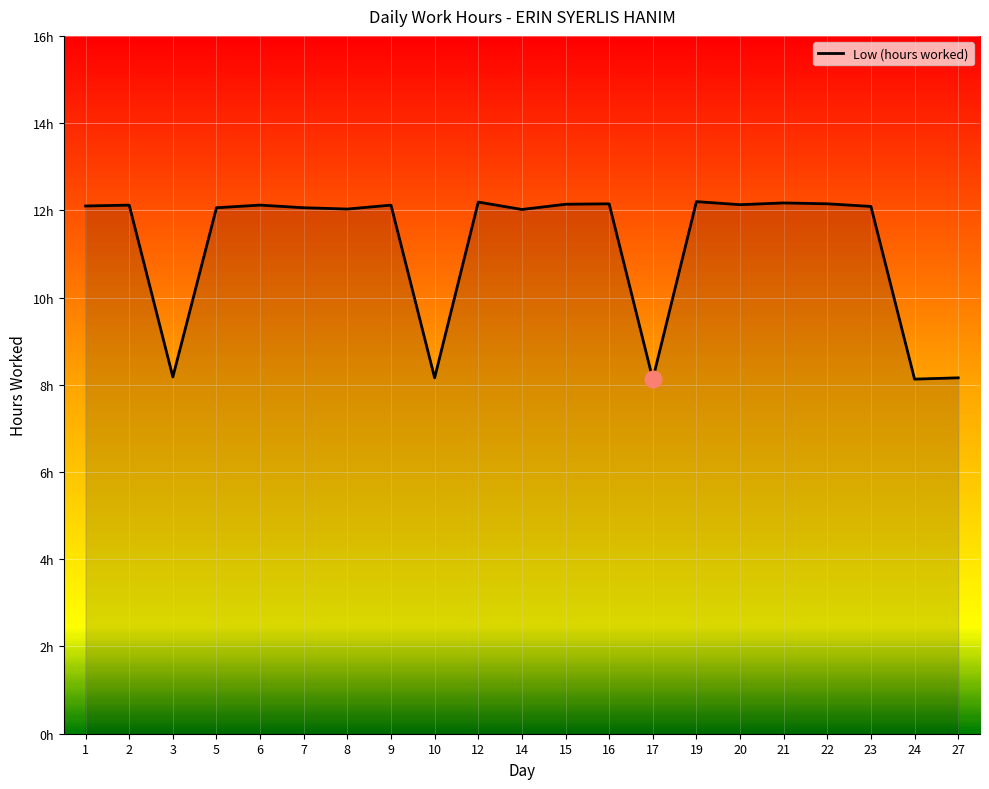

Reading right to left, what are all the values shown in this chart?

27=8.2	24=8.1	23=12.1	22=12.2	21=12.2	20=12.1	19=12.2	17=8.1	16=12.2	15=12.1	14=12.0	12=12.2	10=8.2	9=12.1	8=12.0	7=12.1	6=12.1	5=12.1	3=8.2	2=12.1	1=12.1